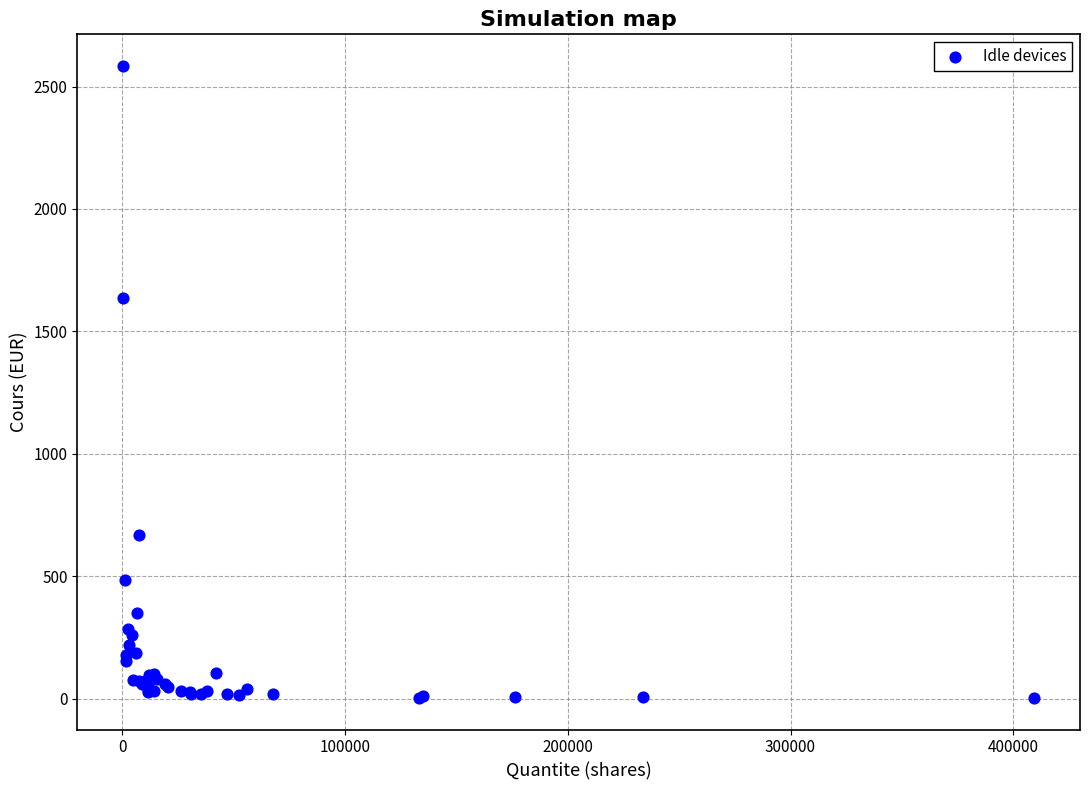

What Y value in the scatter plot is closest to 1294?

1637.0